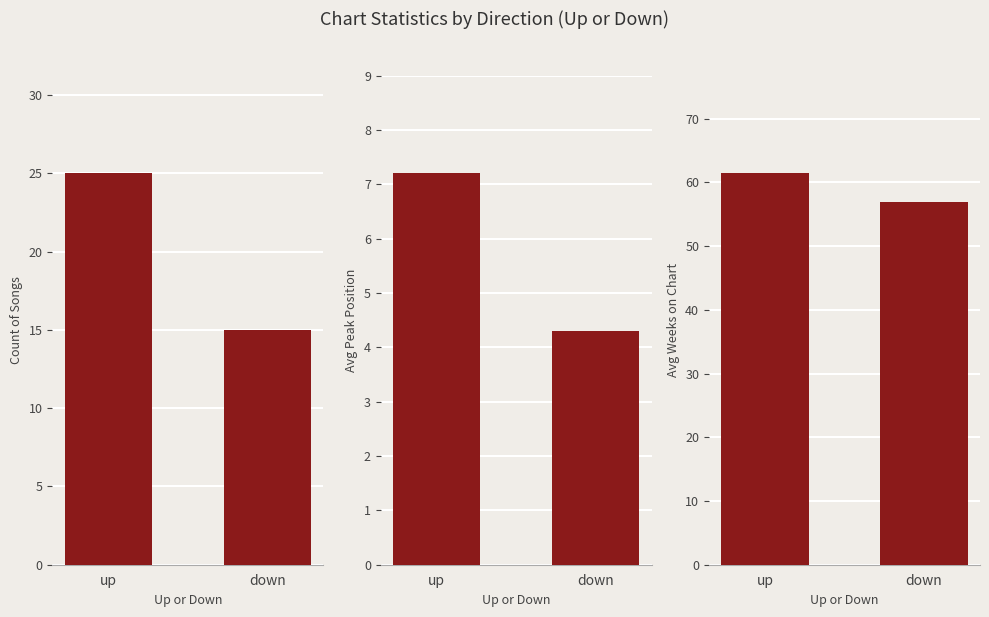

Between up and down, which is larger?

up